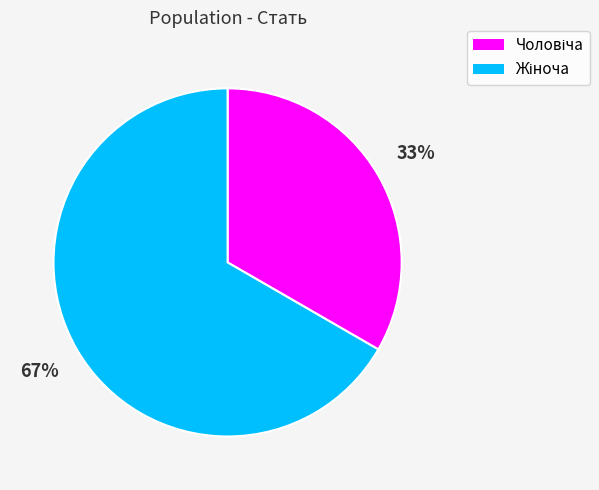

How many segments does this pie chart have?

2